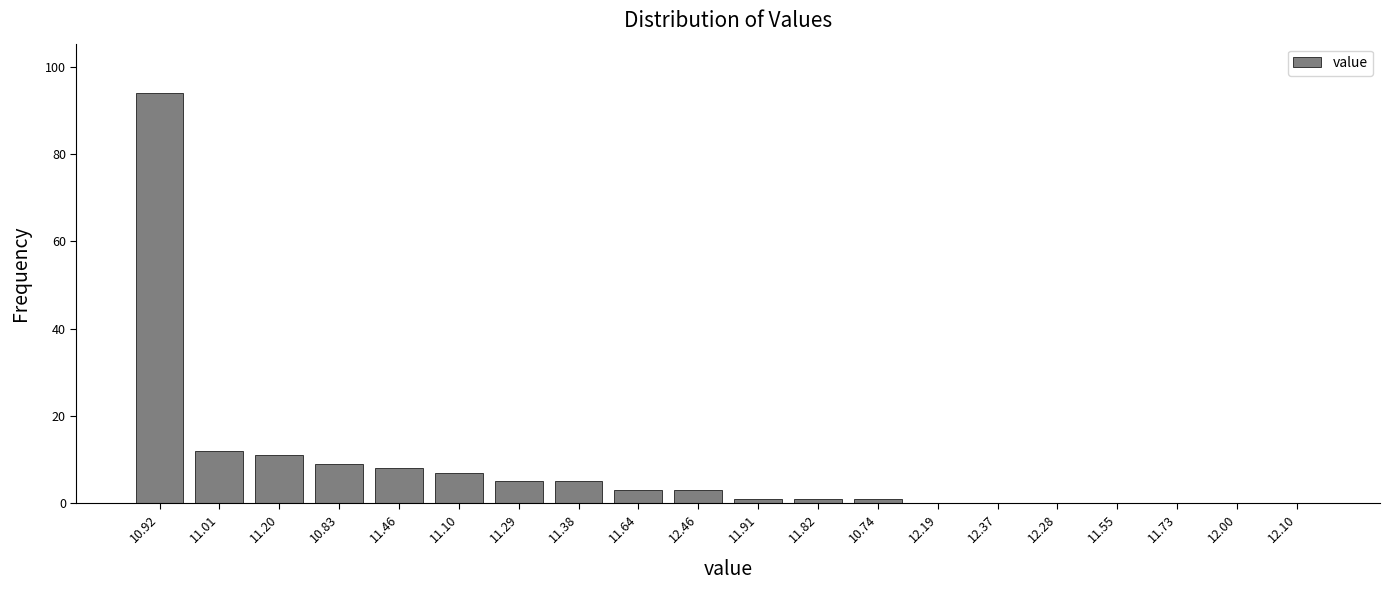

Reading left to right, transcribe all the data shown in this chart.

10.92=94	11.01=12	11.20=11	10.83=9	11.46=8	11.10=7	11.29=5	11.38=5	11.64=3	12.46=3	11.91=1	11.82=1	10.74=1	12.19=0	12.37=0	12.28=0	11.55=0	11.73=0	12.00=0	12.10=0